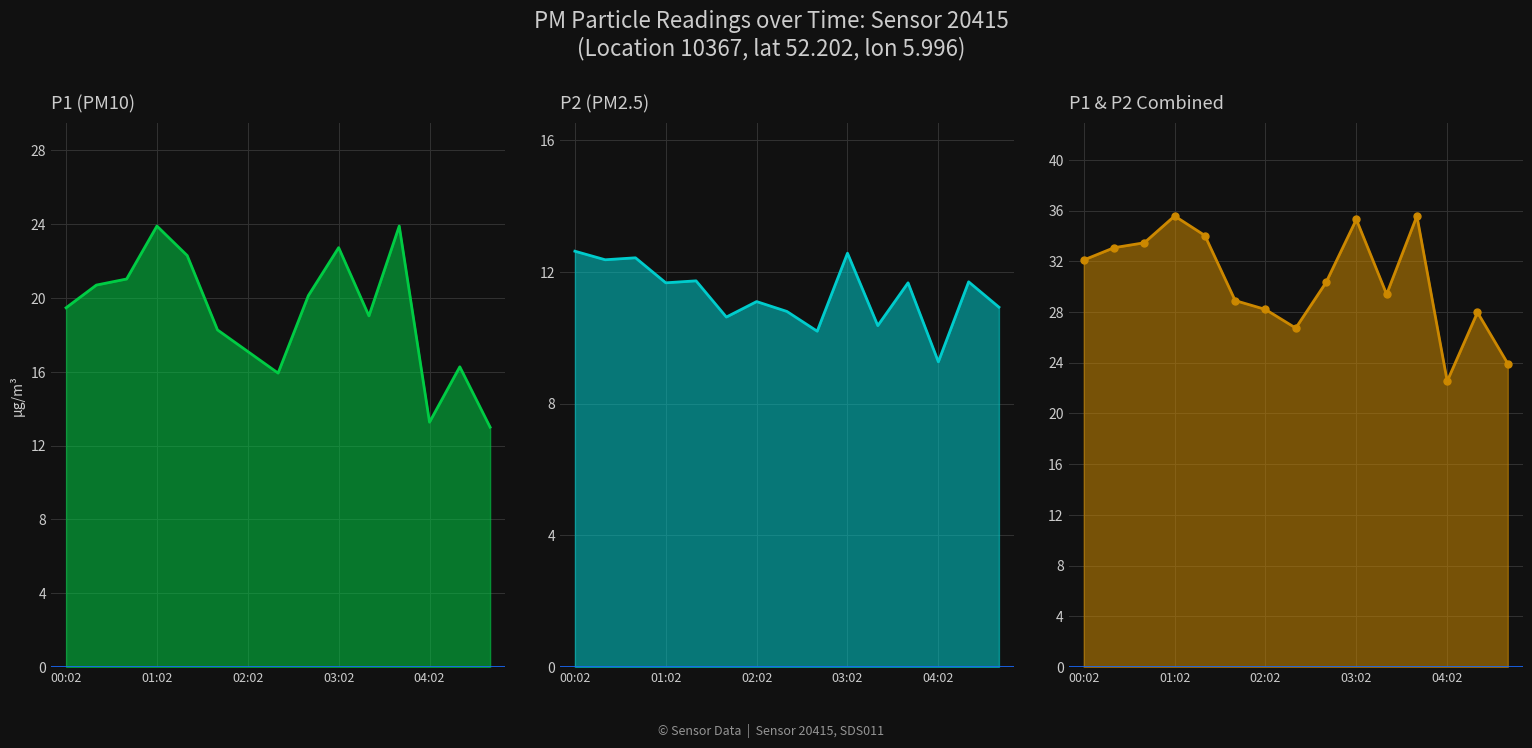

True or false: P2 (PM2.5) and P1 (PM10) intersect in this chart.

False